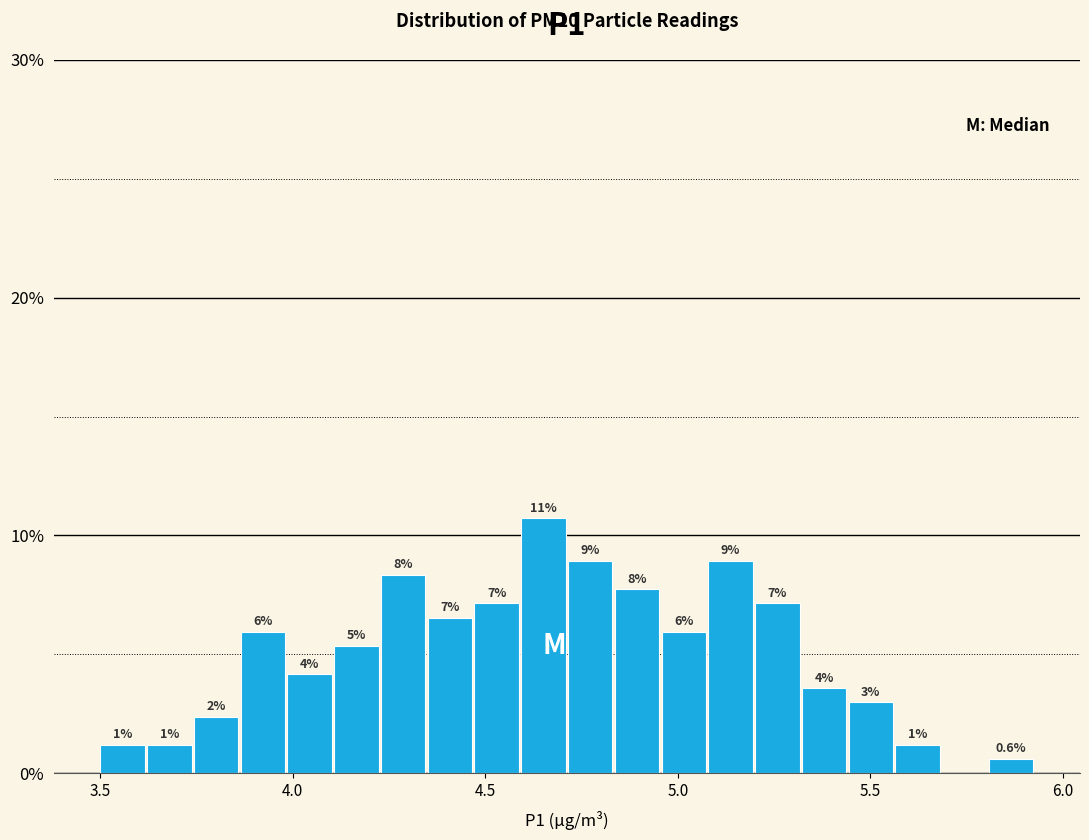

Read against the x-axis, roughly where is the centre of the tallest bar?

4.65